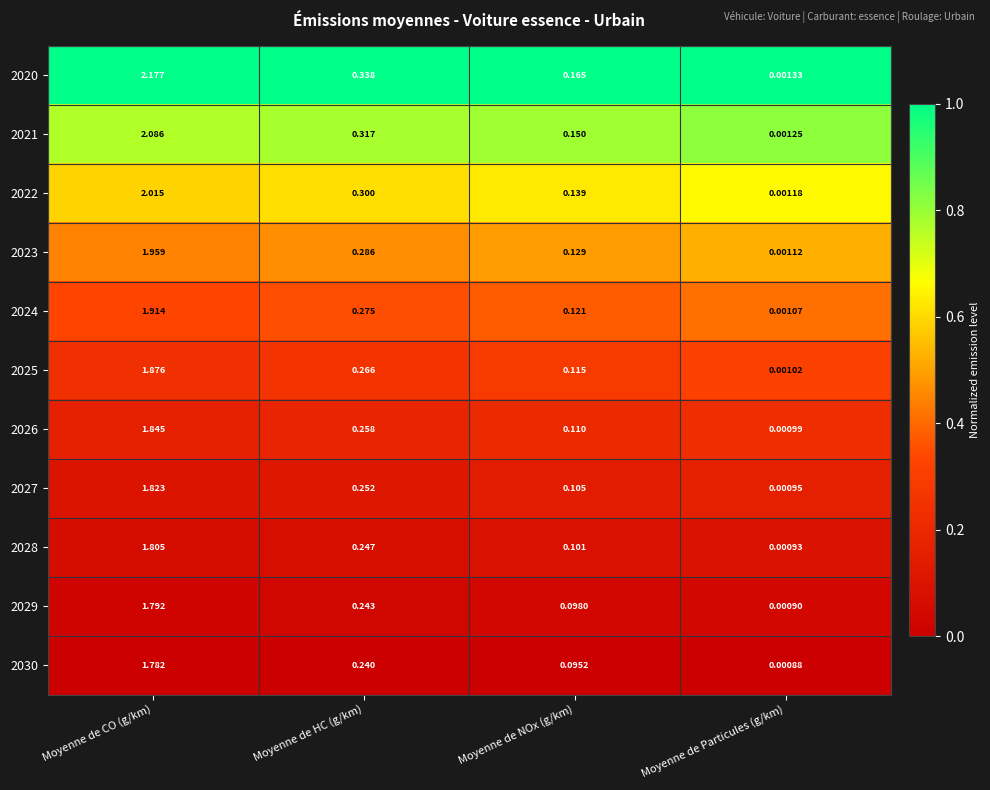

Which category has the highest value in the 2025 series?

Moyenne de CO (g/km)